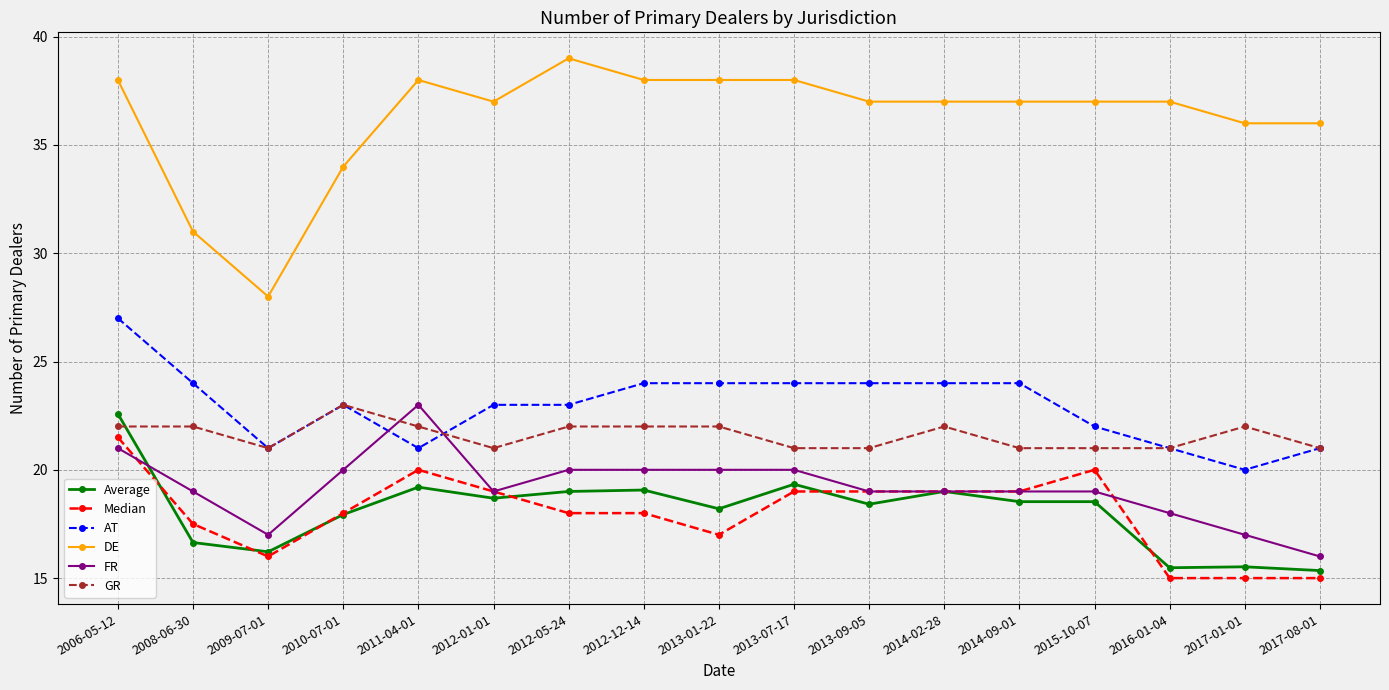

What is the sum of all GR values?

367.0